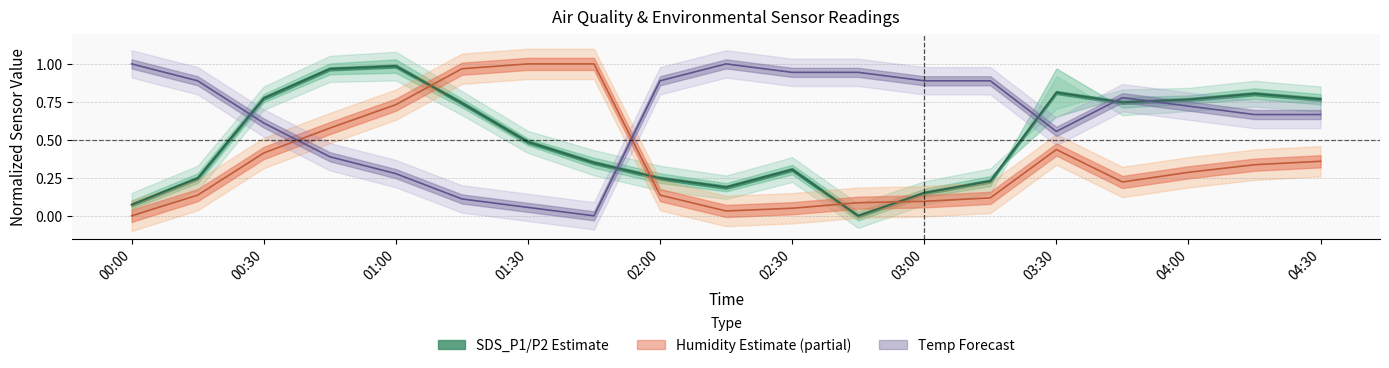

At 02:30, list the series in order from largest to smallest.

Temp, SDS_P1, Humidity